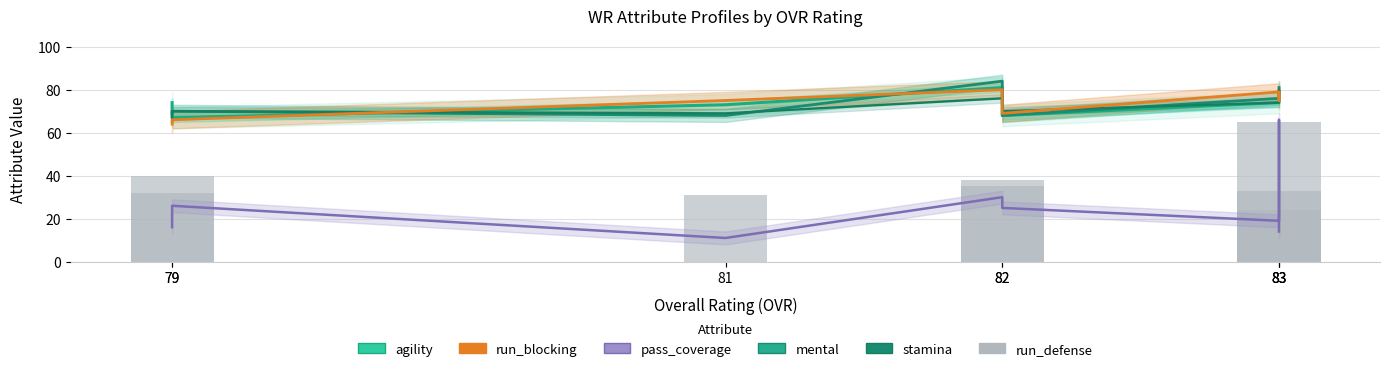

Is the value of pass_coverage at 79 greater than the value of run_blocking at 79?

No